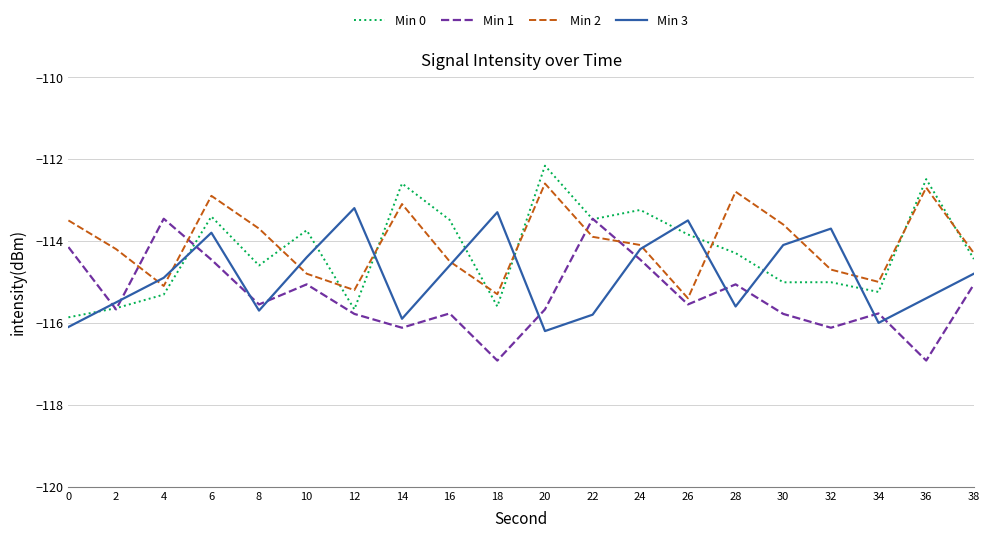

Rank the categories by Min 3 value from highest to lowest.

12, 18, 26, 32, 6, 30, 24, 10, 16, 38, 4, 36, 2, 28, 8, 22, 14, 34, 0, 20